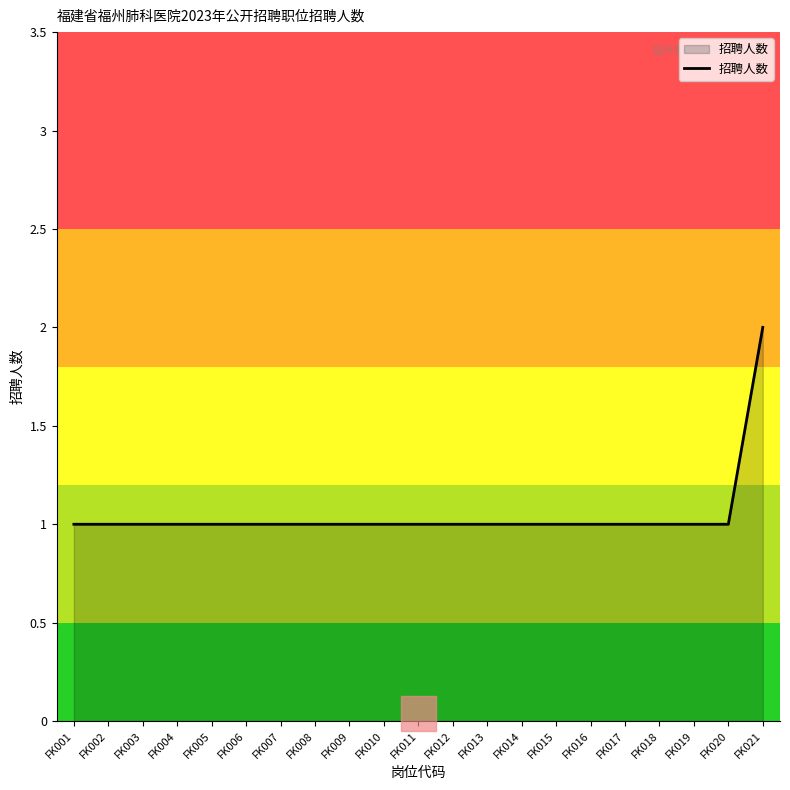

What is the greatest value displayed?

2